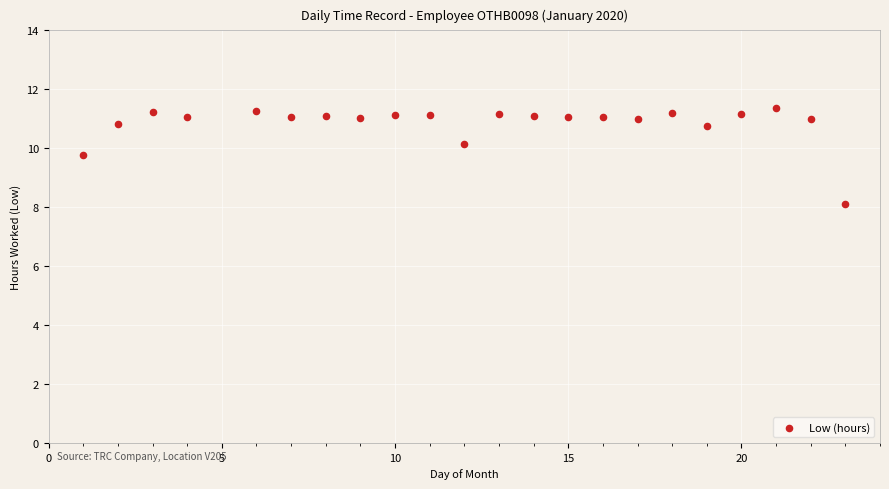

What is the range of X values (max minus min)?

22.0